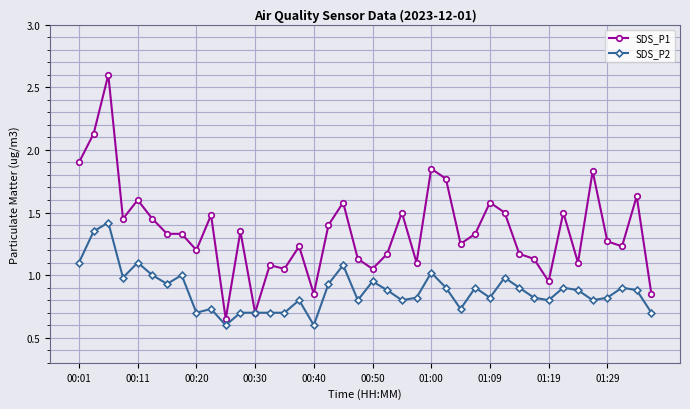

List the series in order of their overall mean, highest first.

SDS_P1, SDS_P2